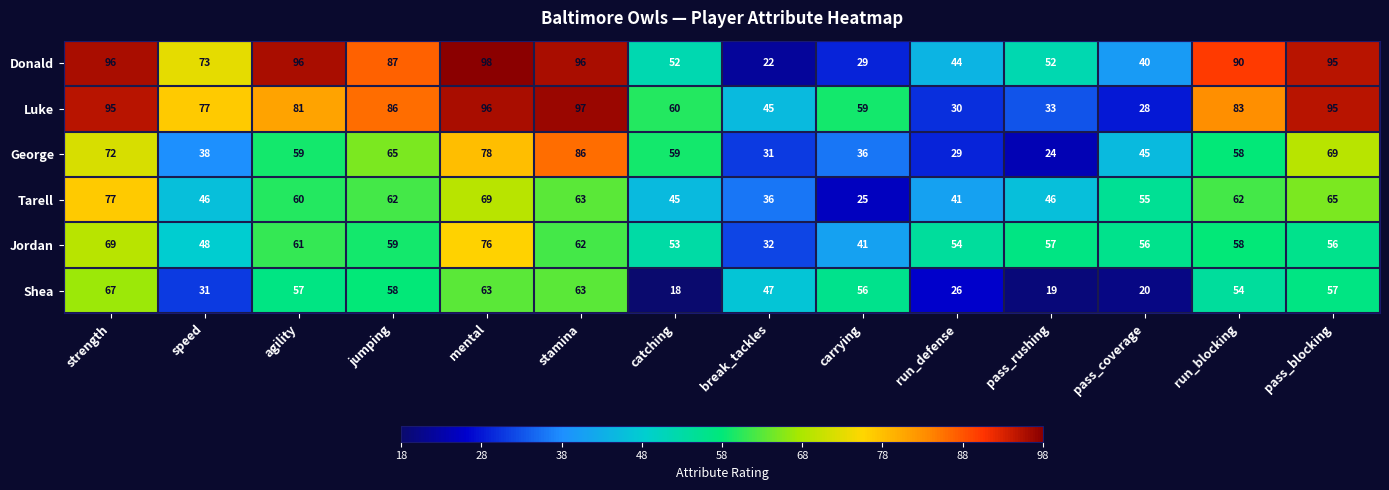

Where is Jordan nearest to the value 54?

run_defense